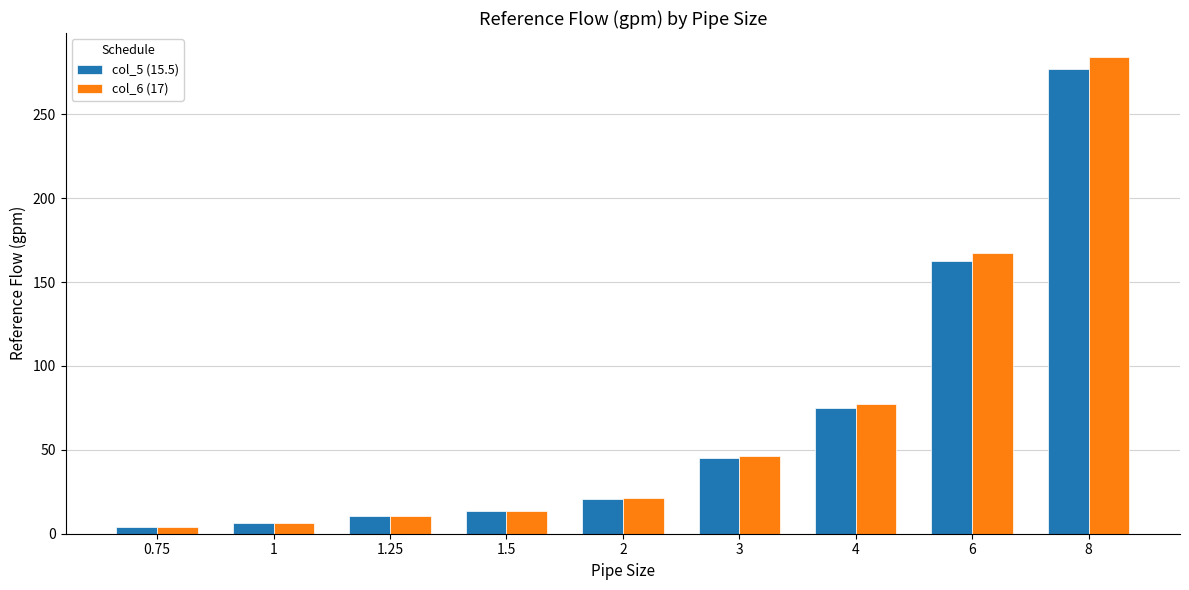

What is the value of the col_6 (17) bar at the 4th from the left?

13.8